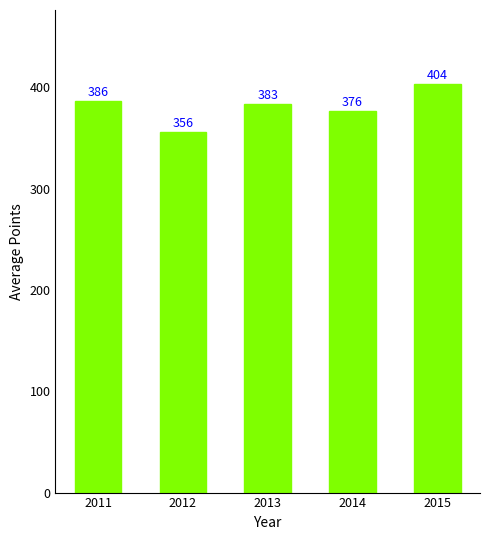

What is the value of the 2nd bar from the left?

355.9